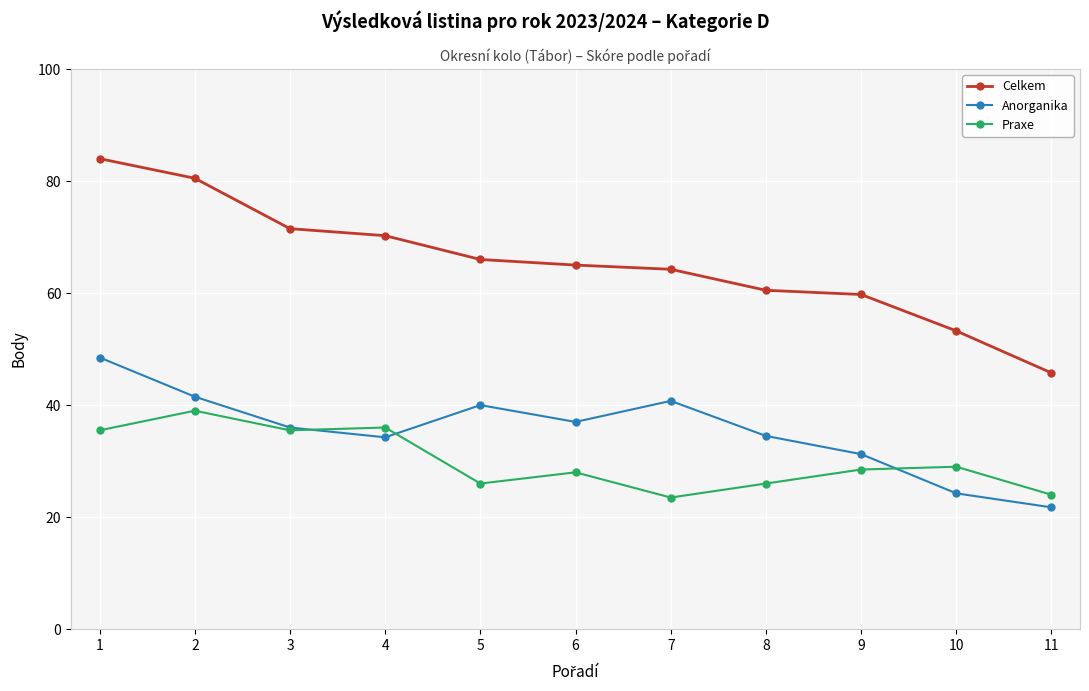

What is the highest value of the Praxe series?

39.0